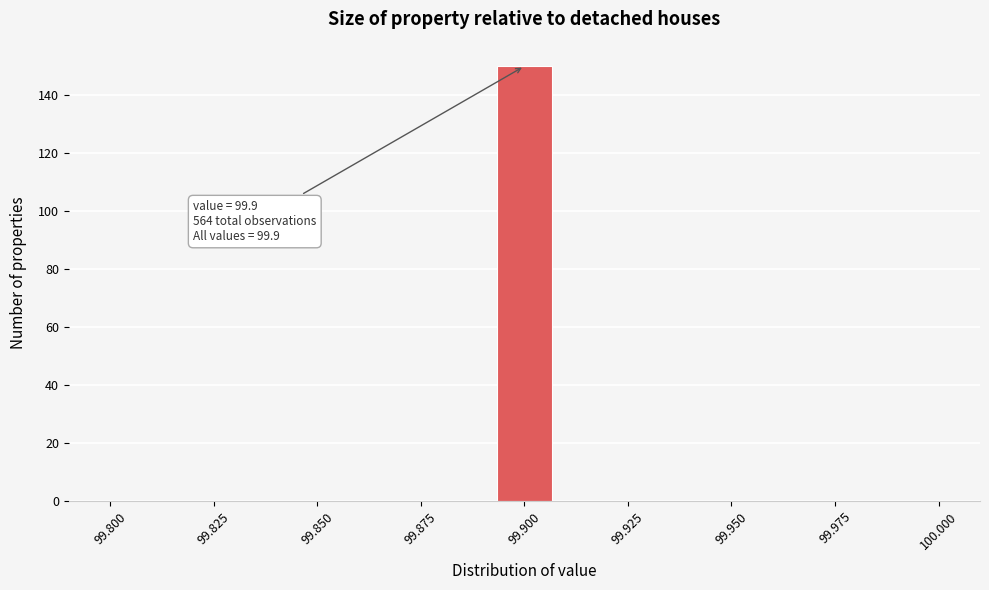

Read against the x-axis, roughly where is the centre of the tallest bar?

99.900